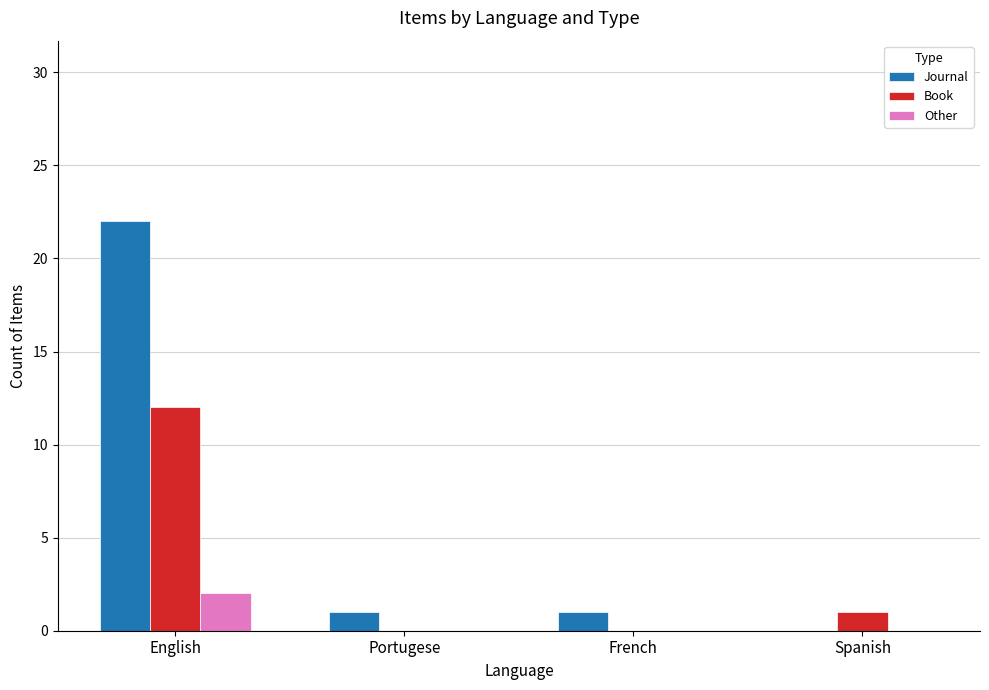

Which series changed the most between English and French?

Journal